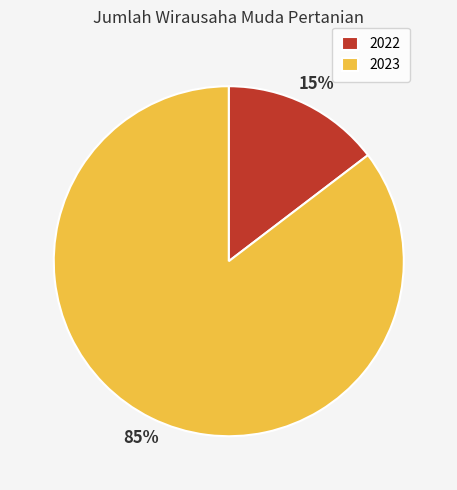

Does any single category account for the majority?

Yes